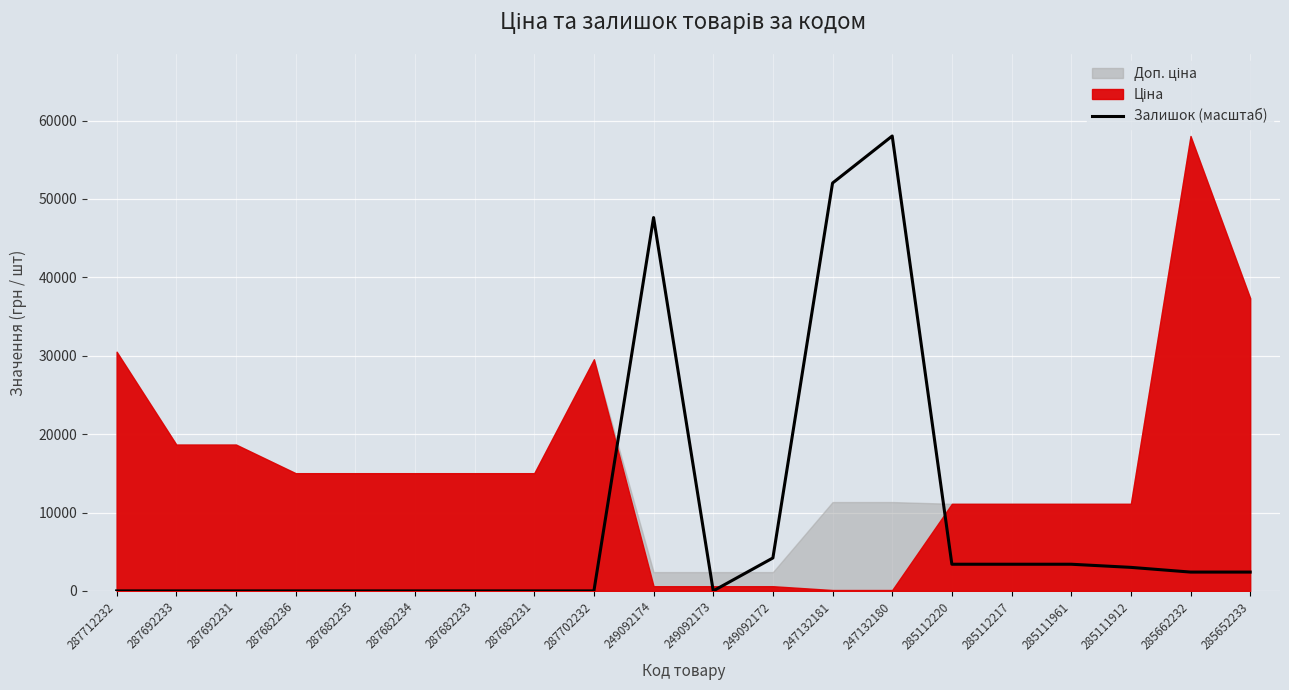

Read the value at 247132180.

58037.0